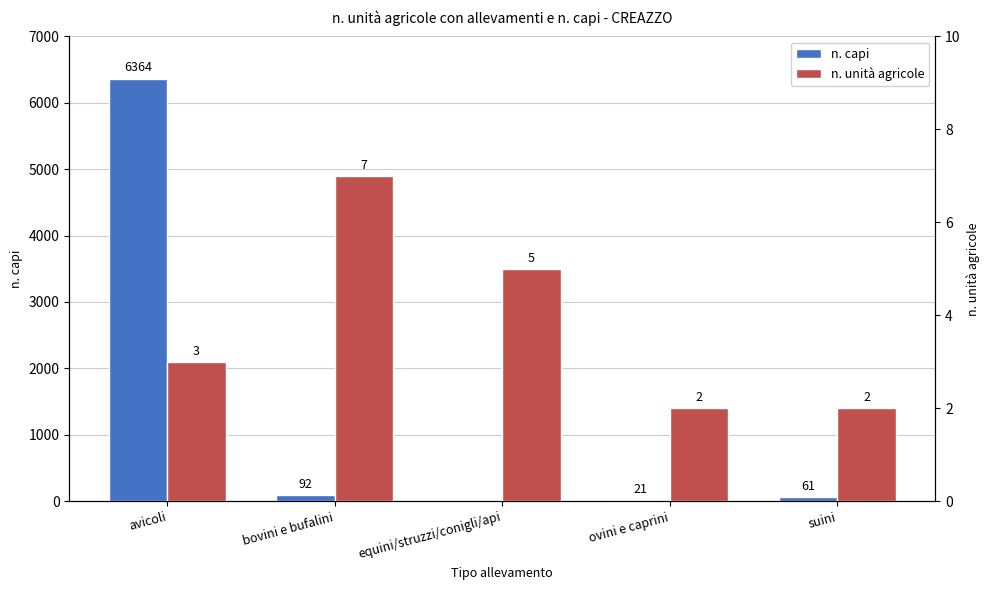

Which has a higher value, equini/struzzi/conigli/api or ovini e caprini?

ovini e caprini